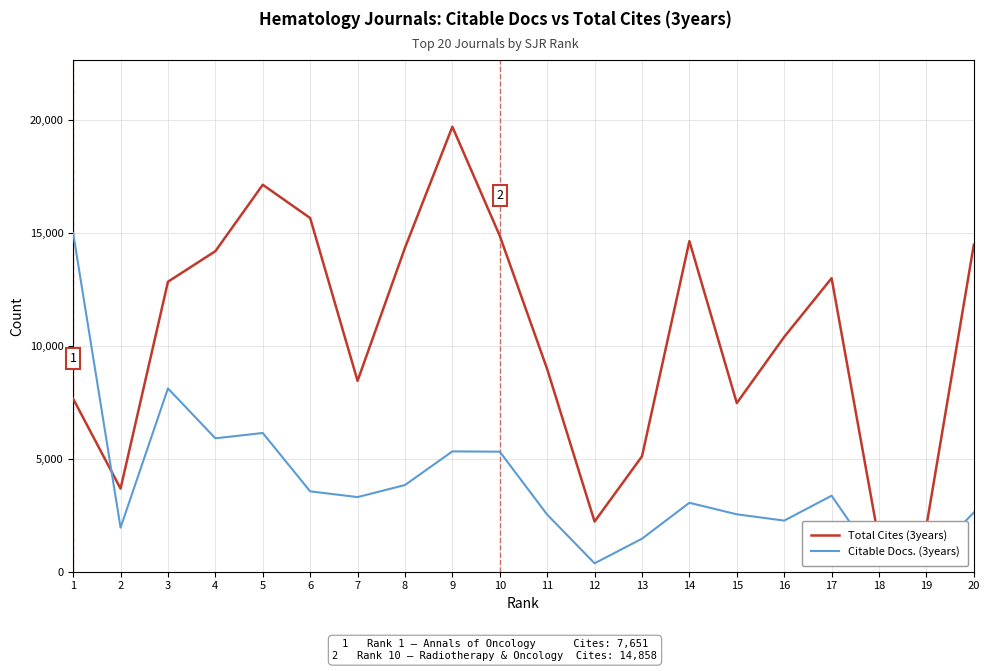

At 8, list the series in order from smallest to largest.

Citable Docs. (3years), Total Cites (3years)